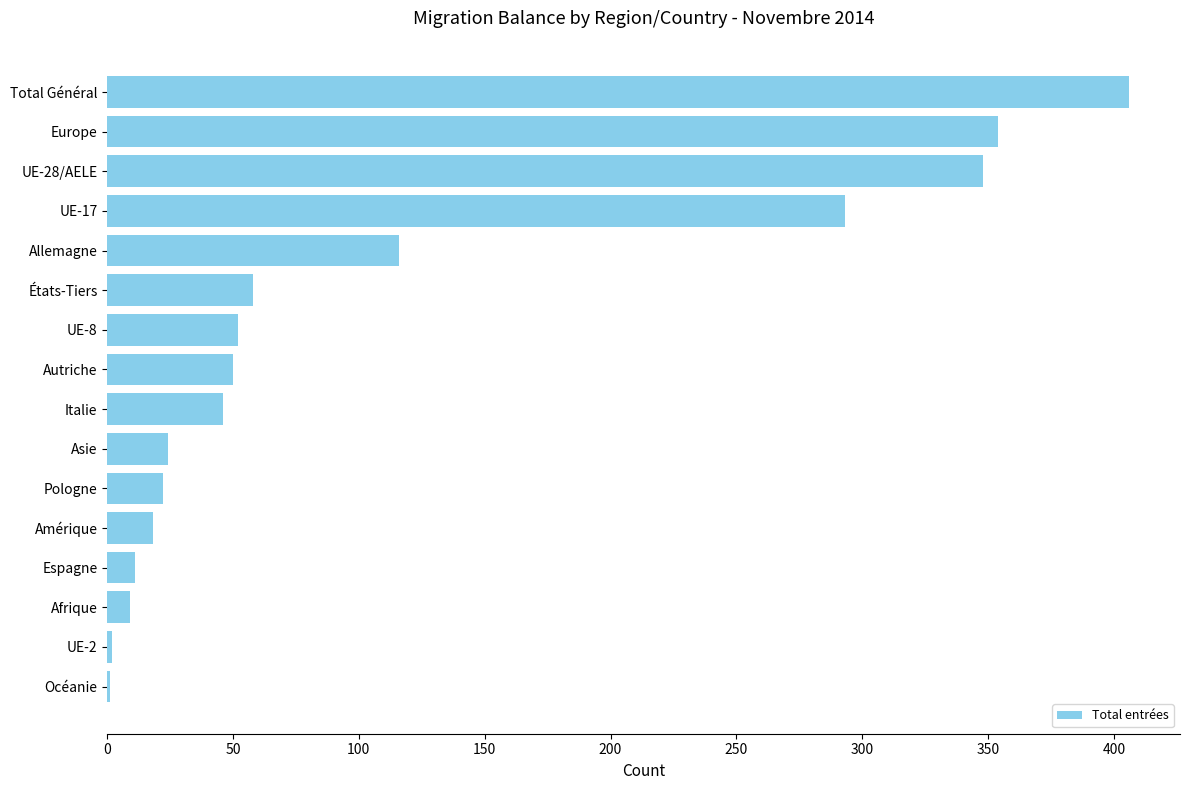

The chart shows a value of 406 at Total Général. True or false?

True